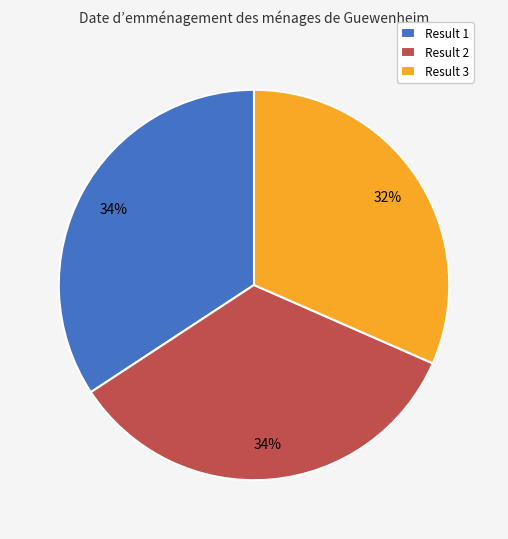

What is the ratio of the value at Result 2 to the value at Result 3?

1.1